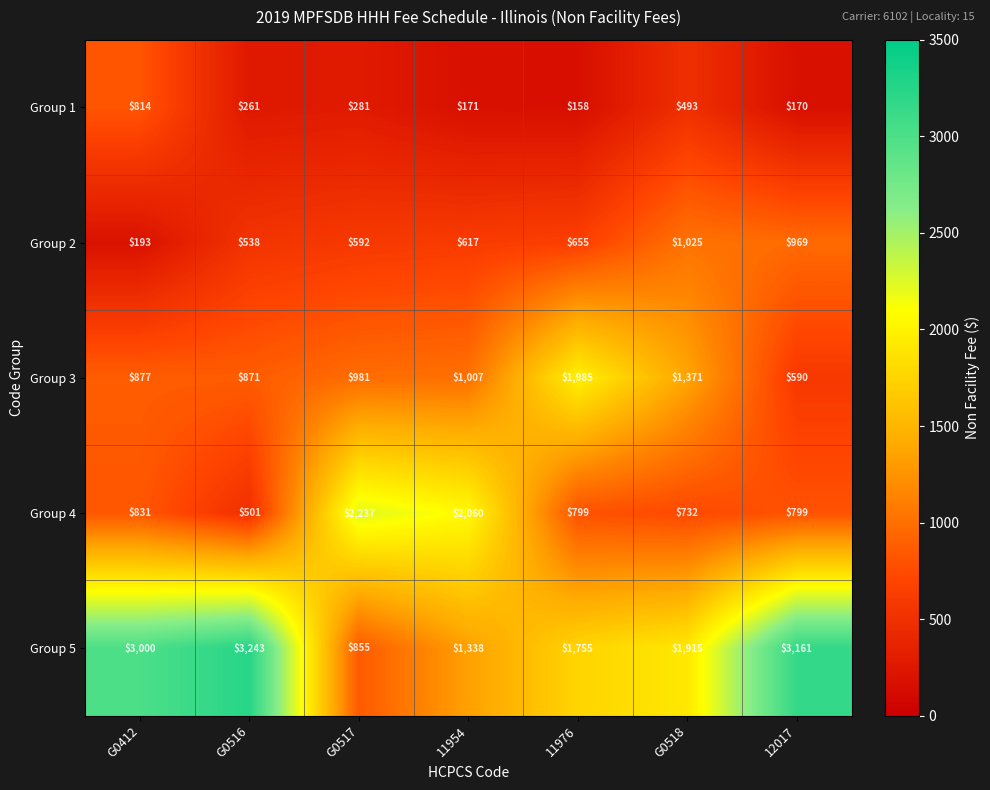

What is the maximum value shown in the chart?

3243